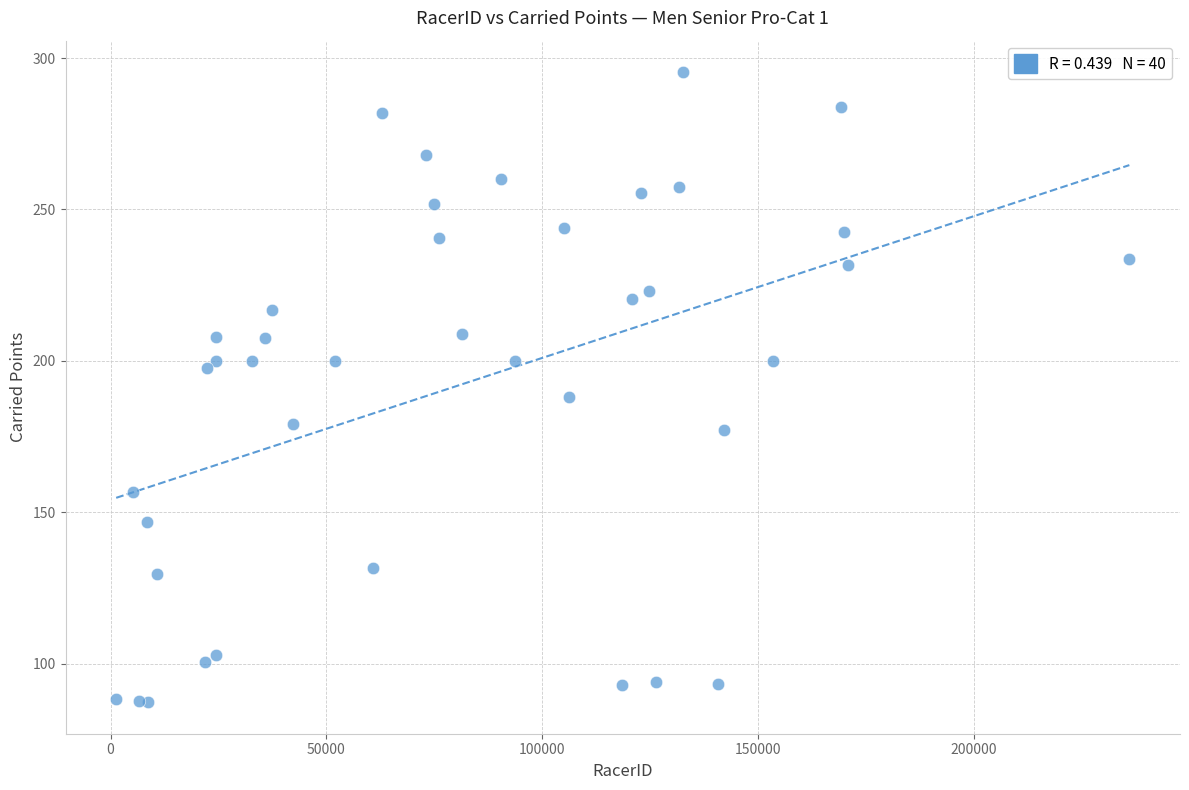

What Y value in the scatter plot is closest to 191?

188.0